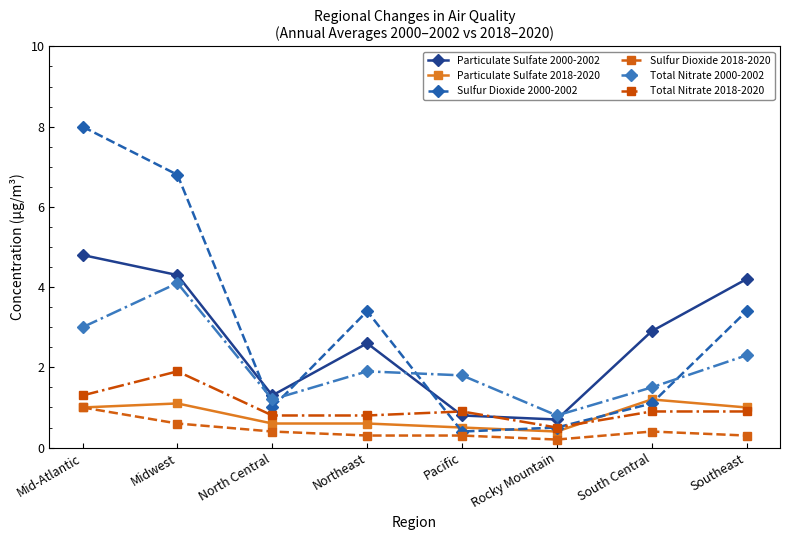

What is the total value across all series at Mid-Atlantic?

19.1